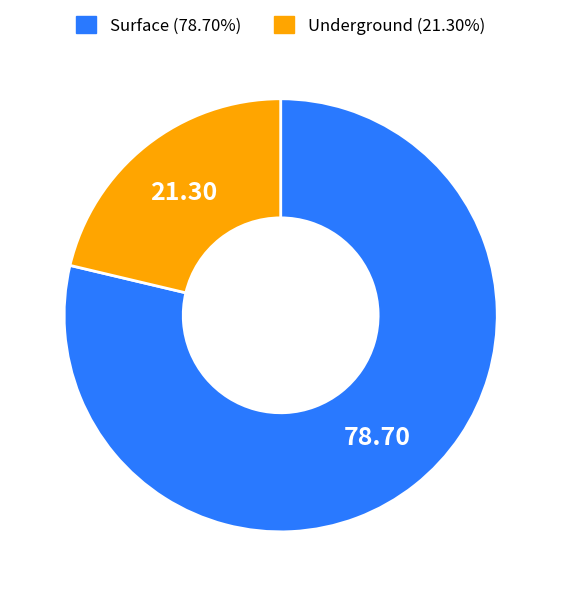

Is there a majority slice in this chart?

Yes